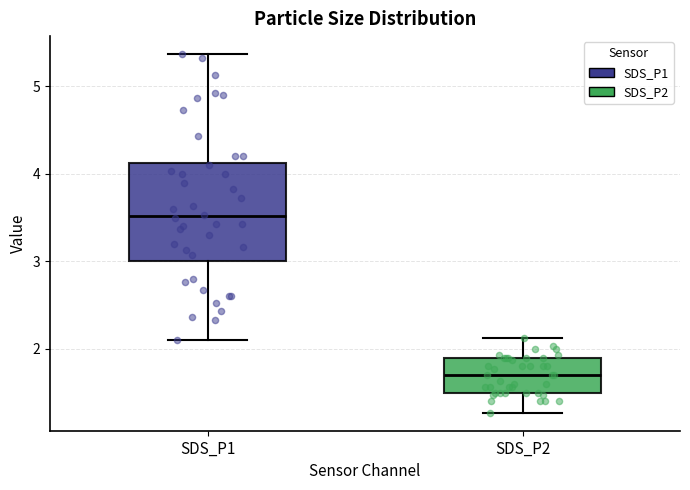

Reading left to right, read every box against the y-axis: the position of its median line, the range the box covers, and the ends of its whiskers. The values are not printed on the chart, so give them approximately, as read against the axis.

SDS_P1: median 3.5, box 3.0 to 4.1, whiskers 2.1 to 5.4
SDS_P2: median 1.7, box 1.5 to 1.9, whiskers 1.3 to 2.1